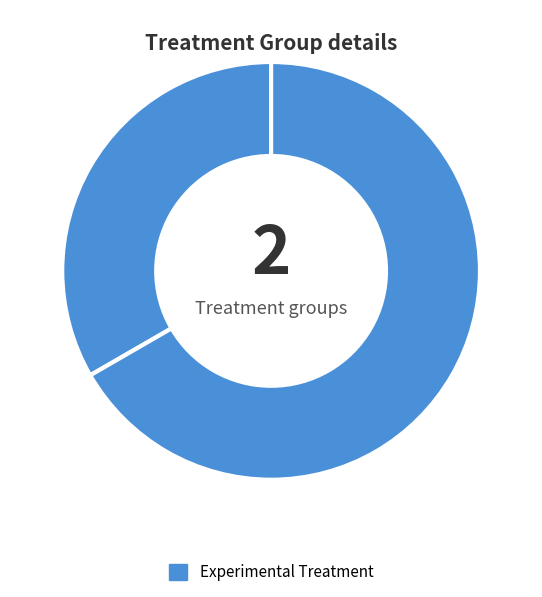

To the nearest percent, what is the difference between the largest and smallest slice percentages?

33%